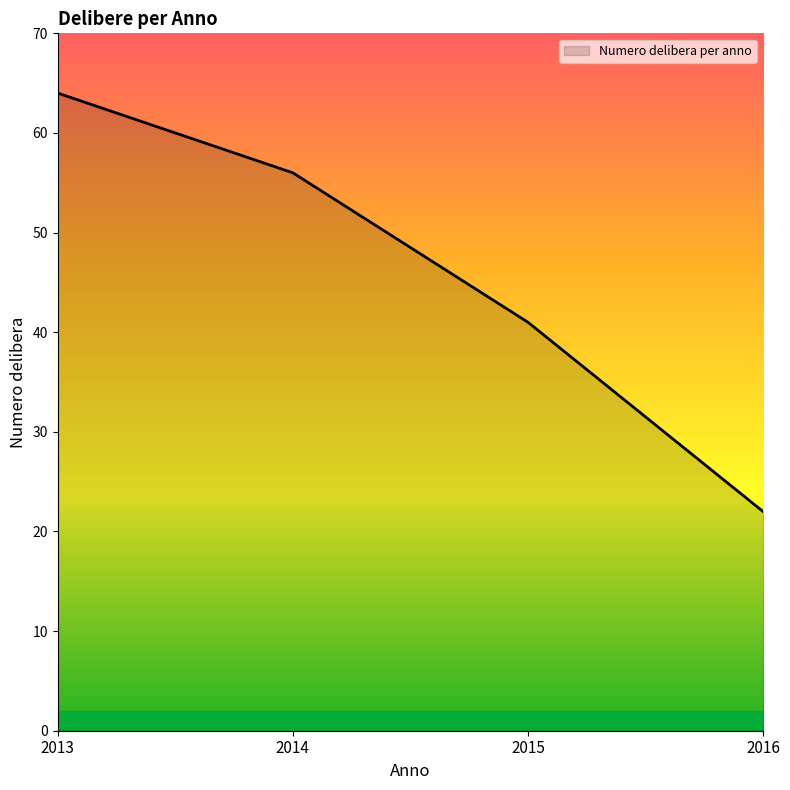

Approximately how many times larger is the value at 2013 compared to 2015?

1.6